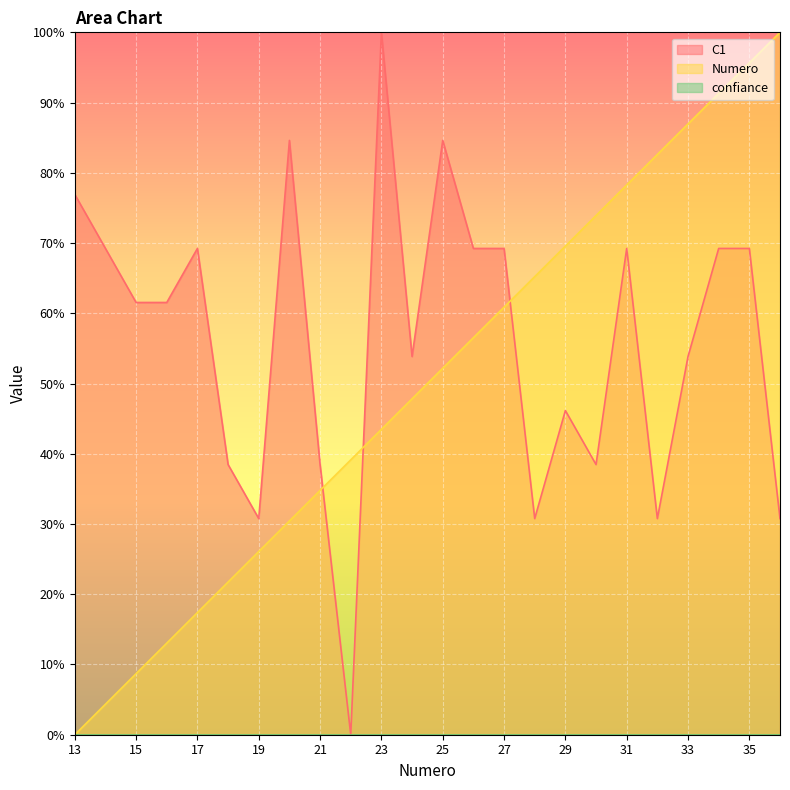

At 31, list the series in order from smallest to largest.

C1, Numero